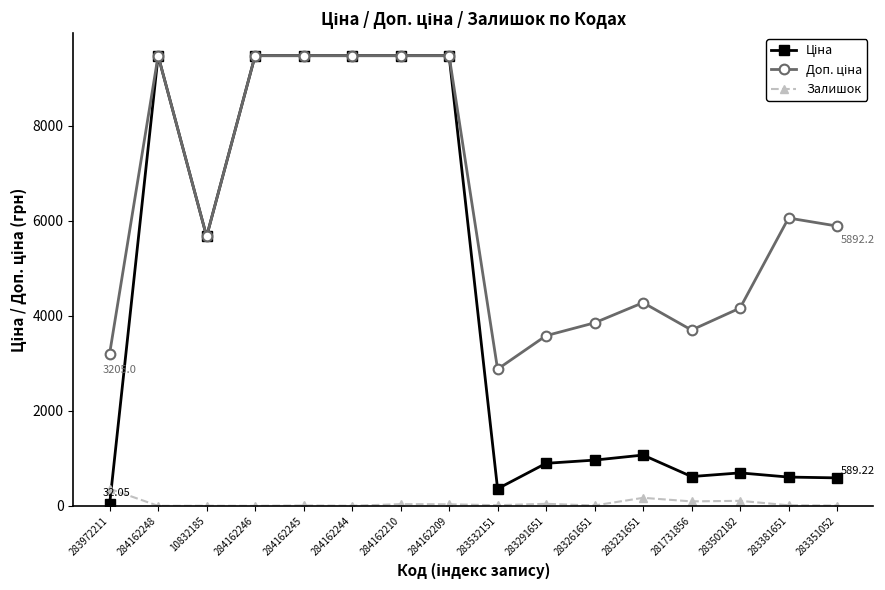

At how many categories does at least one series exceed 8611?

6